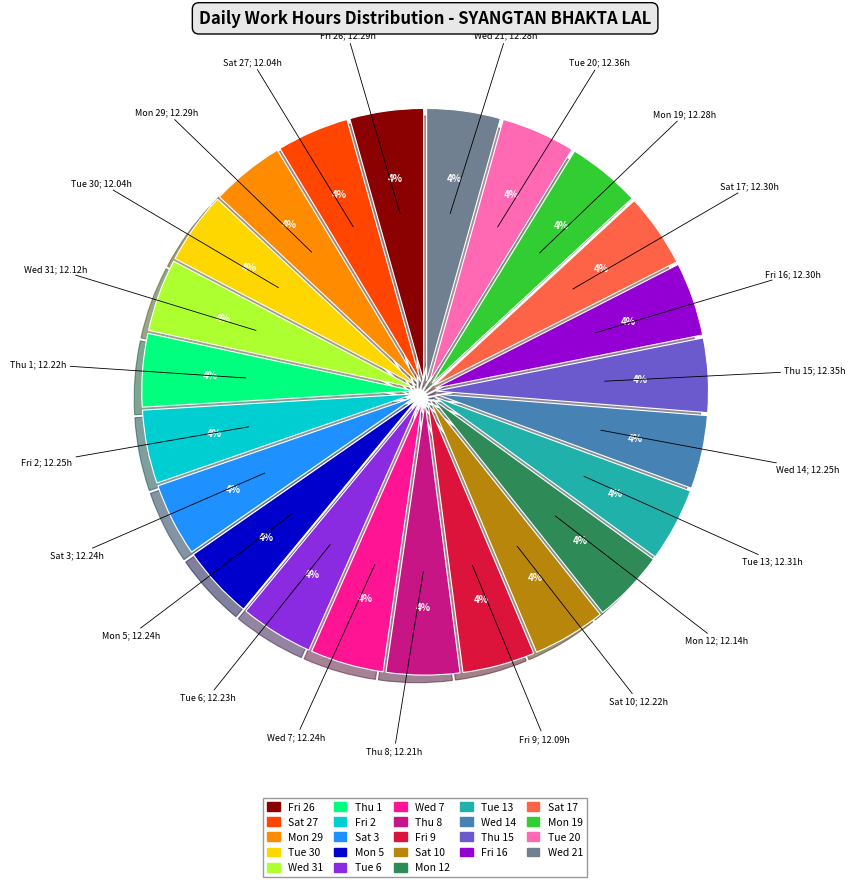

Does any single category account for the majority?

No